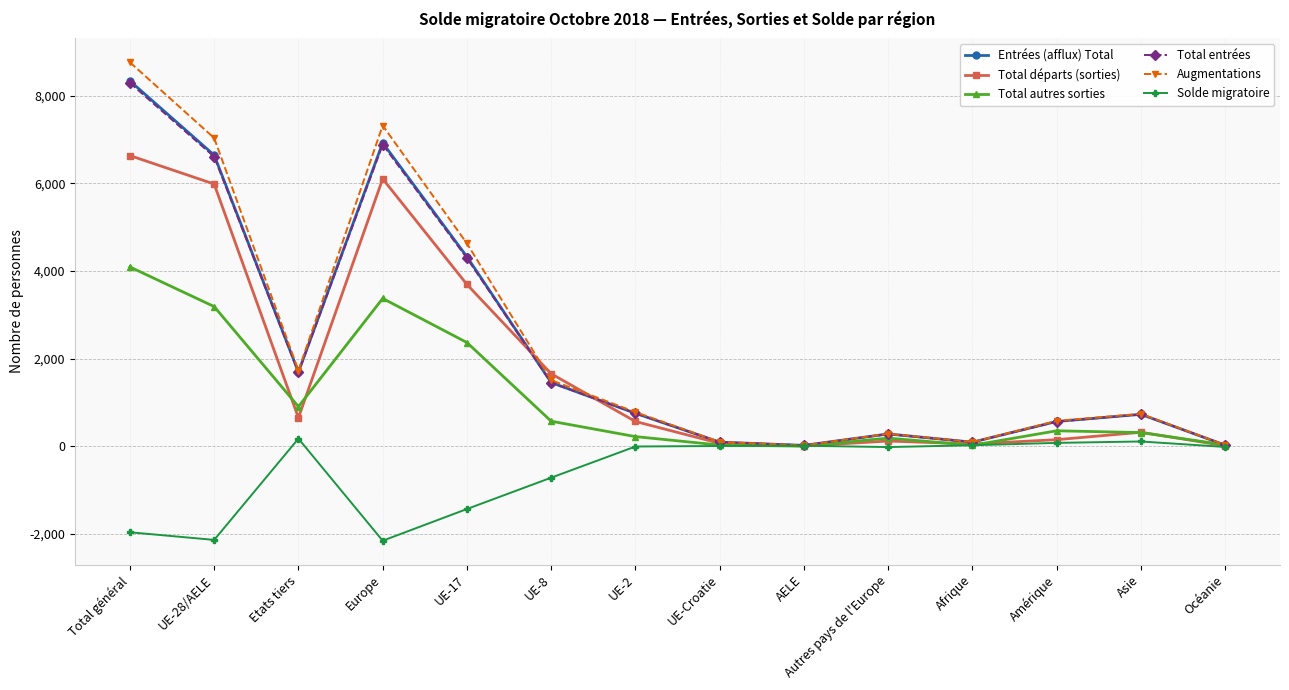

What is the maximum value shown in the chart?

8761